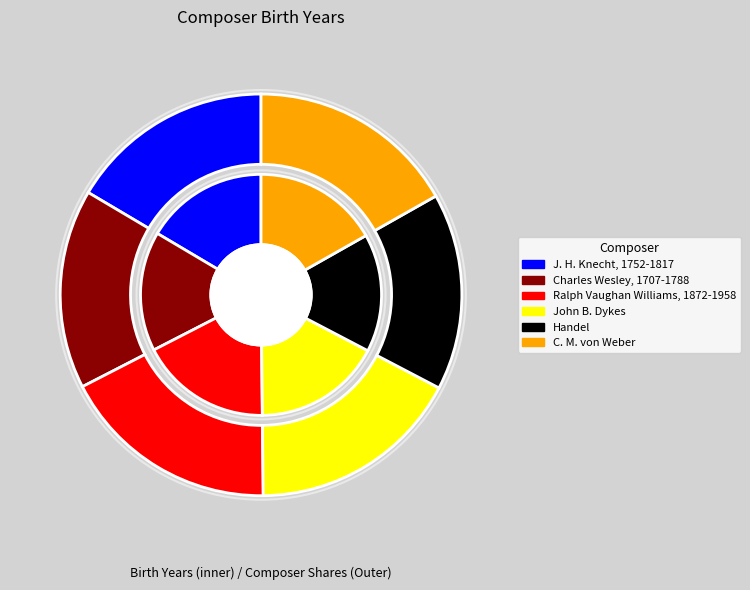

What is the smallest slice in the pie chart?

Handel